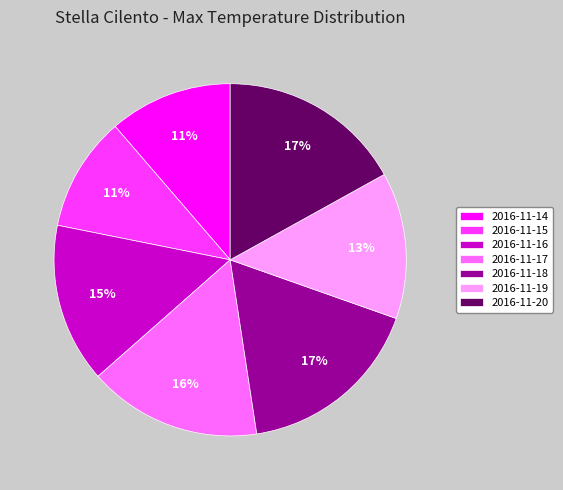

True or false: 2016-11-20 accounts for 17% of the total.

True